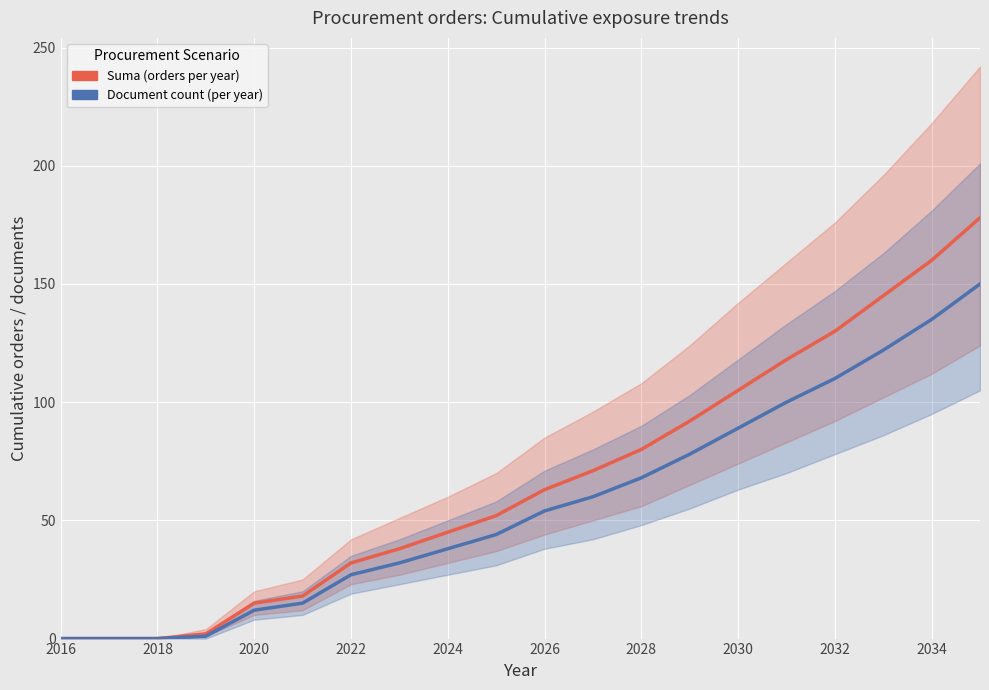

True or false: Suma (orders per year) and Document count (per year) cross at least once.

False